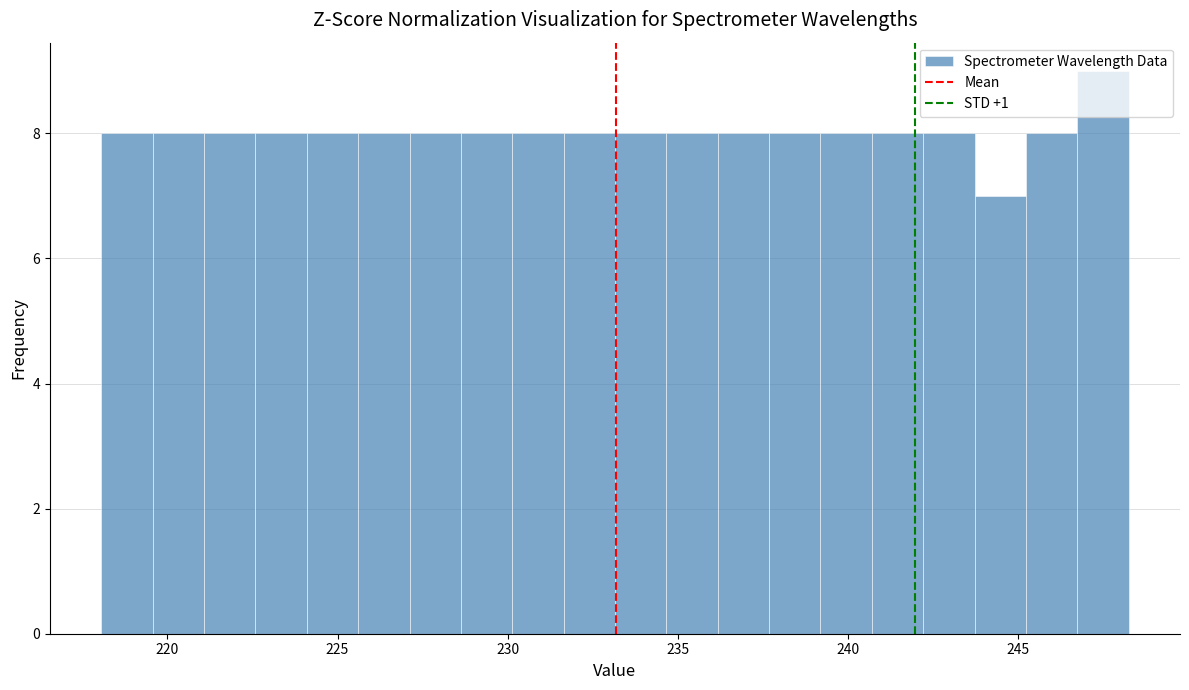

Read against the x-axis, roughly where is the centre of the tallest bar?

247.5